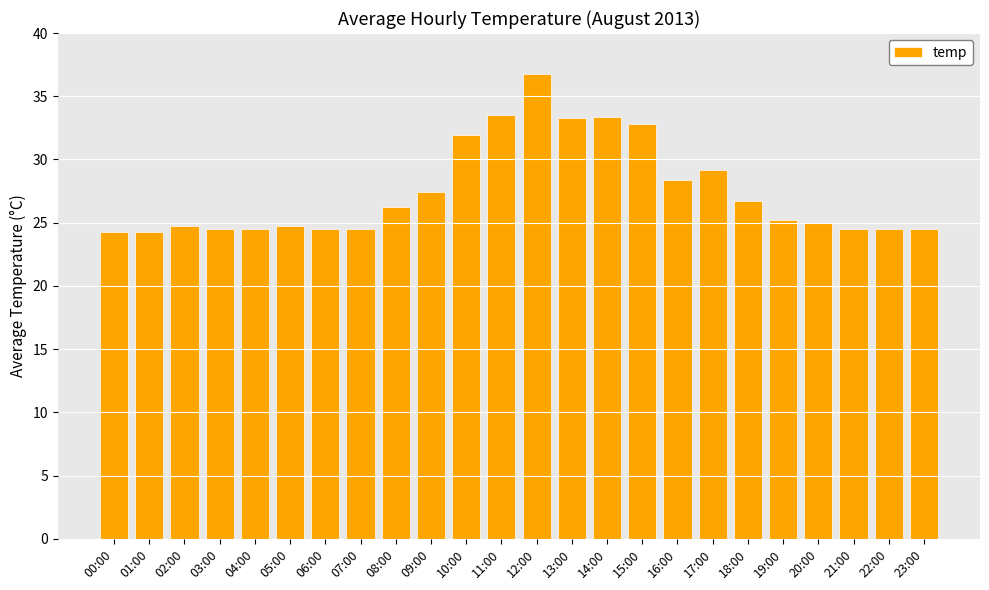

What is the ratio of the value at 12:00 to the value at 02:00?

1.5